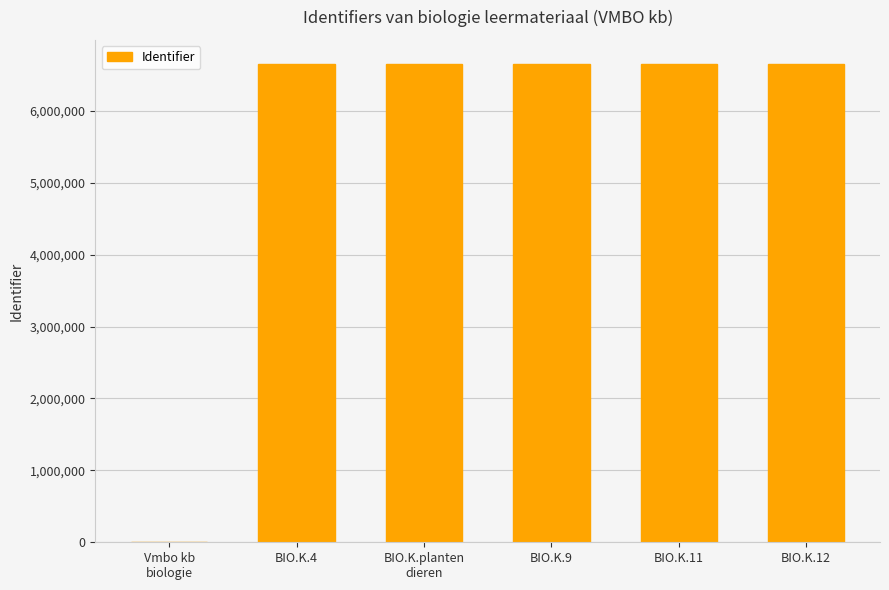

The chart shows a value of 11806917 at BIO.K.11. True or false?

False